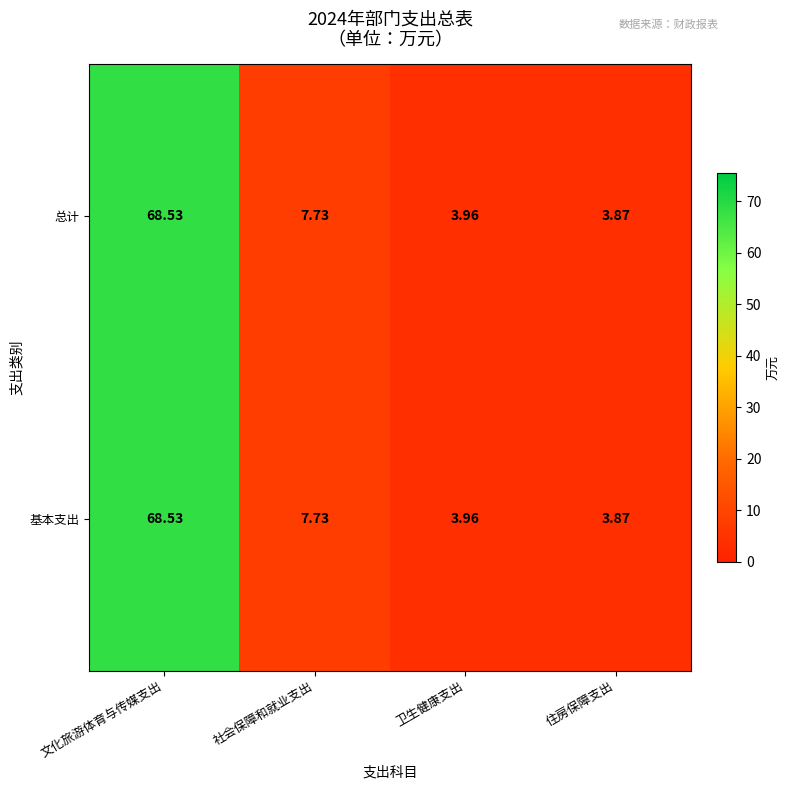

What is the total value across all series at 文化旅游体育与传媒支出?

137.1